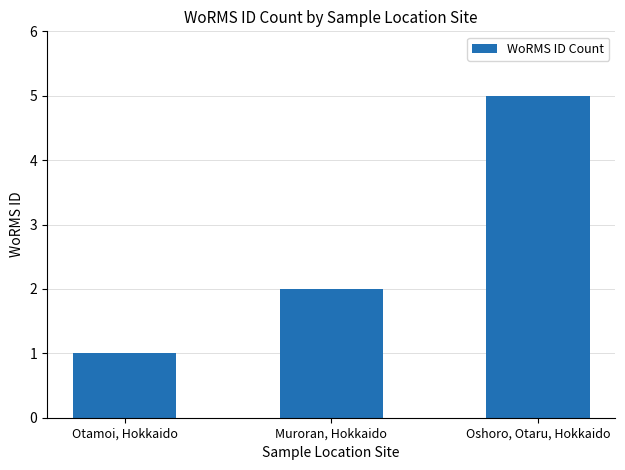

Does the chart contain any negative values?

No